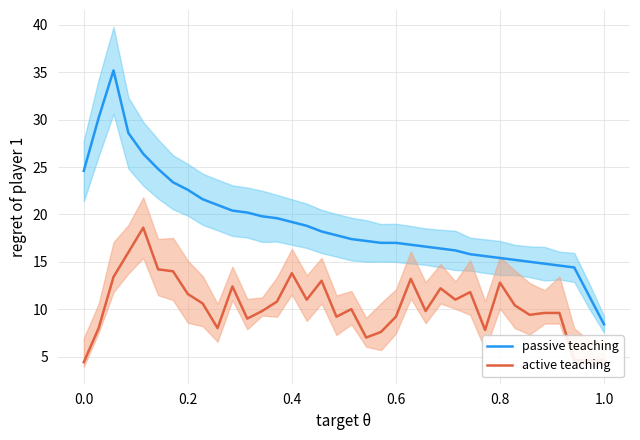

Which category has the lowest value in the passive teaching series?

1.0